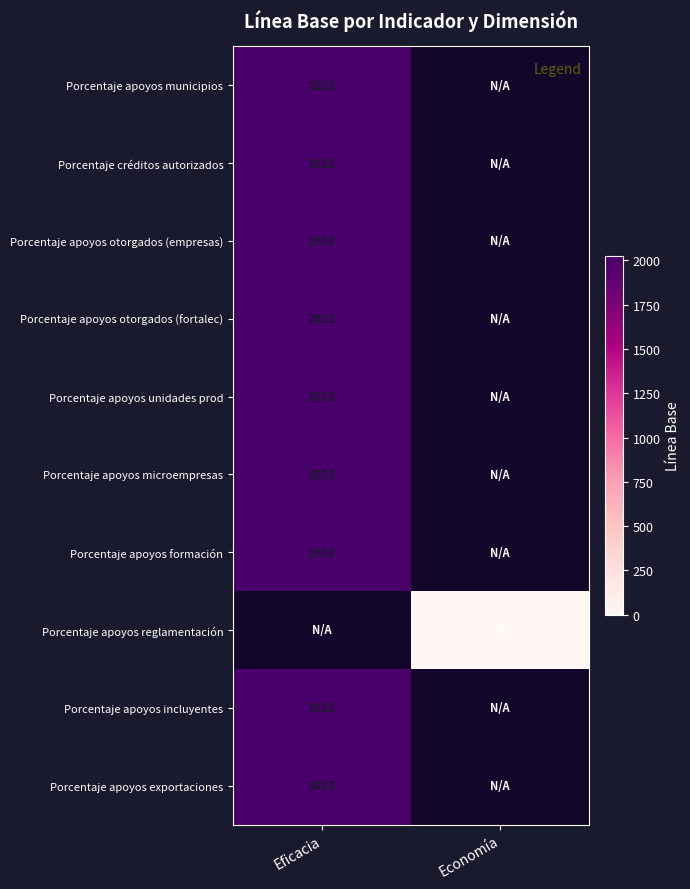

True or false: Porcentaje apoyos incluyentes has a value of 490 at Eficacia.

False